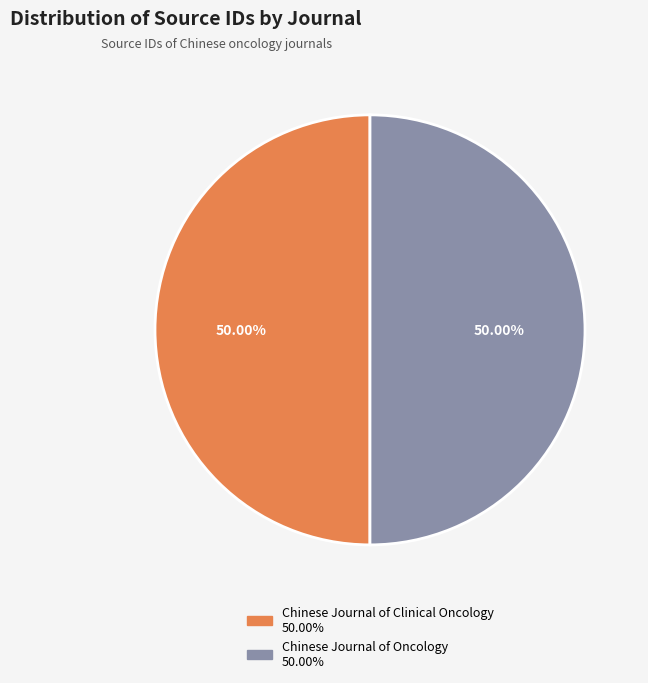

Is the sum of Chinese Journal of Oncology and Chinese Journal of Clinical Oncology greater than half?

Yes